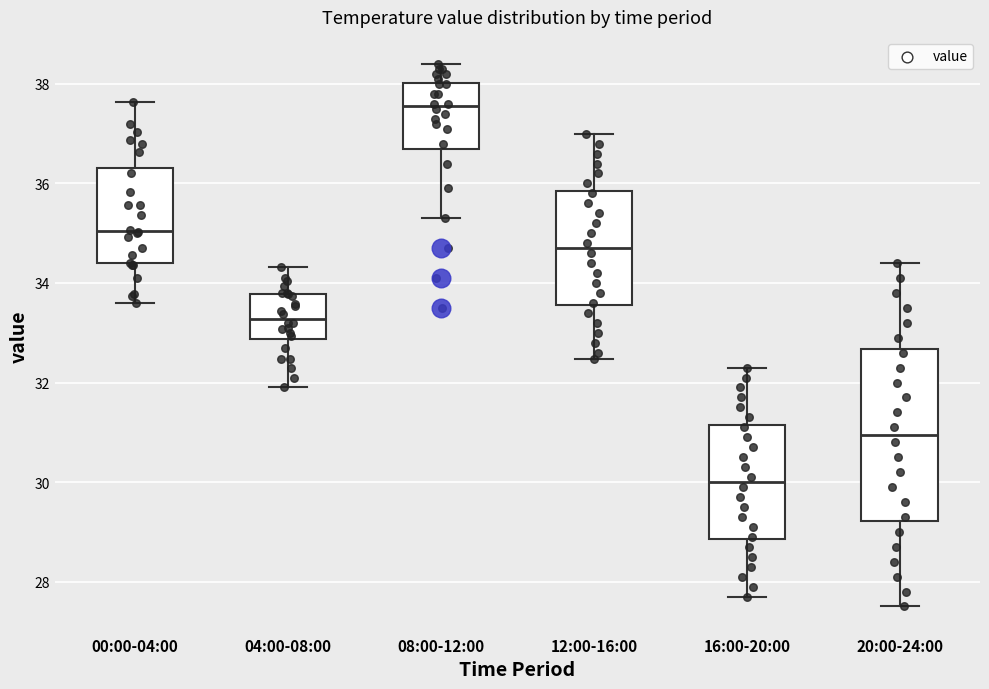

Which box's median line is the lowest?

16:00-20:00